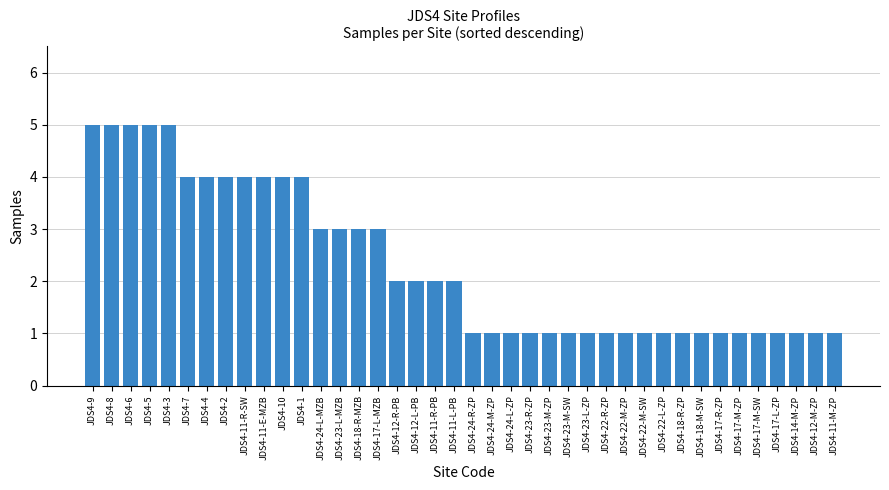

Approximately how many times larger is the value at JDS4-11-E-MZB compared to JDS4-17-M-SW?

4.0